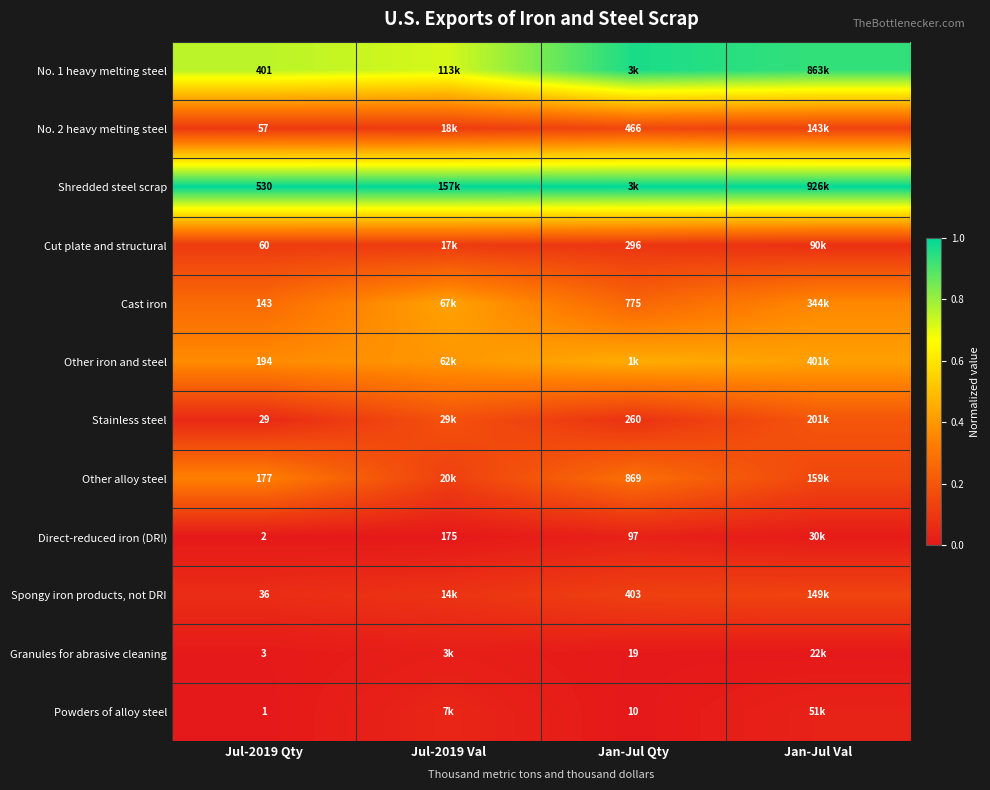

What is the spread (max minus min) of values at Jul-2019 Val?

1.0